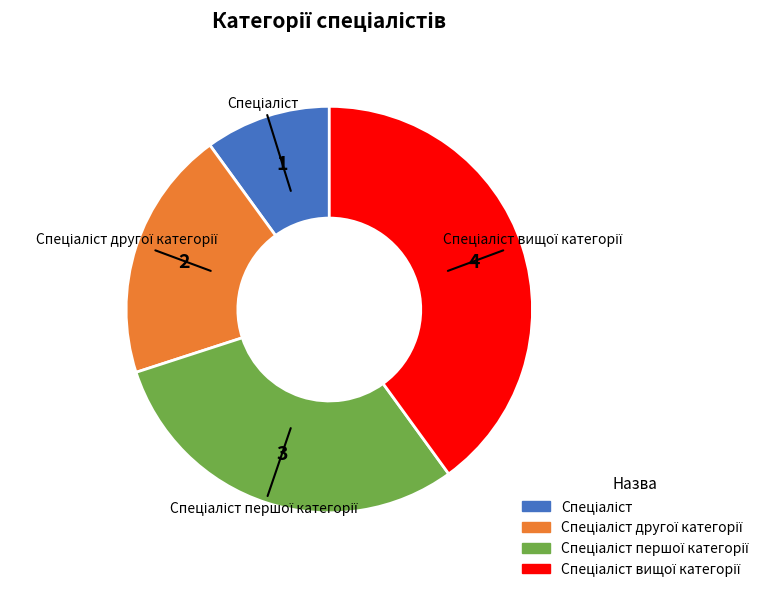

Does any single category account for the majority?

No